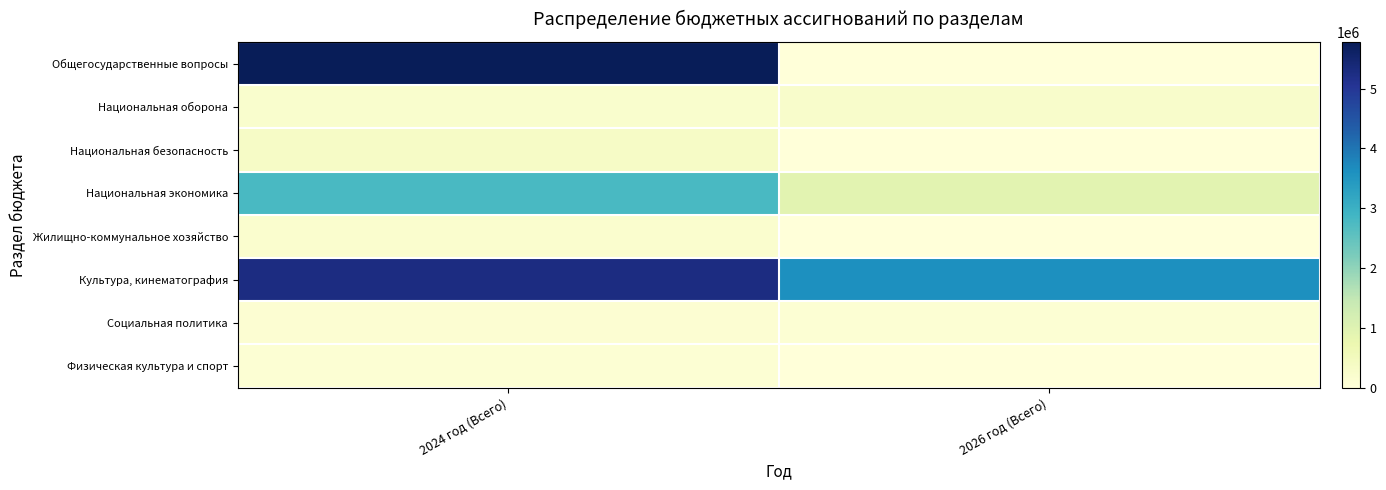

Reading right to left, transcribe all the data shown in this chart.

Общегосударственные вопросы: 2026 год (Всего)=0.0	2024 год (Всего)=5781531.8
Национальная оборона: 2026 год (Всего)=250171.0	2024 год (Всего)=207425.0
Национальная безопасность: 2026 год (Всего)=500.0	2024 год (Всего)=340900.0
Национальная экономика: 2026 год (Всего)=928702.0	2024 год (Всего)=2785096.6
Жилищно-коммунальное хозяйство: 2026 год (Всего)=0.0	2024 год (Всего)=195565.4
Культура, кинематография: 2026 год (Всего)=3627569.0	2024 год (Всего)=5278168.2
Социальная политика: 2026 год (Всего)=90808.0	2024 год (Всего)=113888.3
Физическая культура и спорт: 2026 год (Всего)=0.0	2024 год (Всего)=102585.5